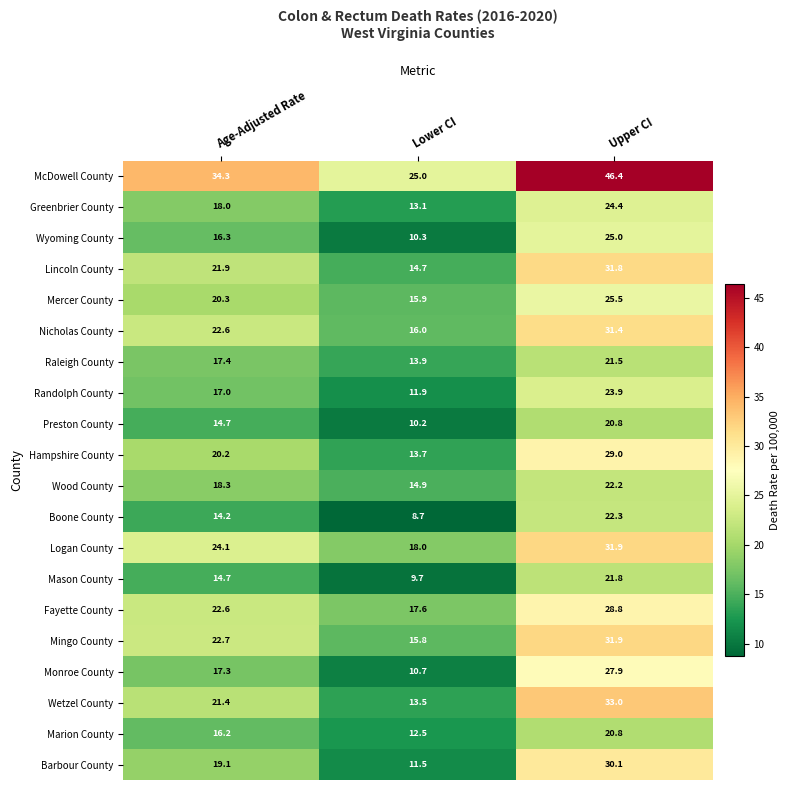

Which category has the lowest value across all series?

Lower CI